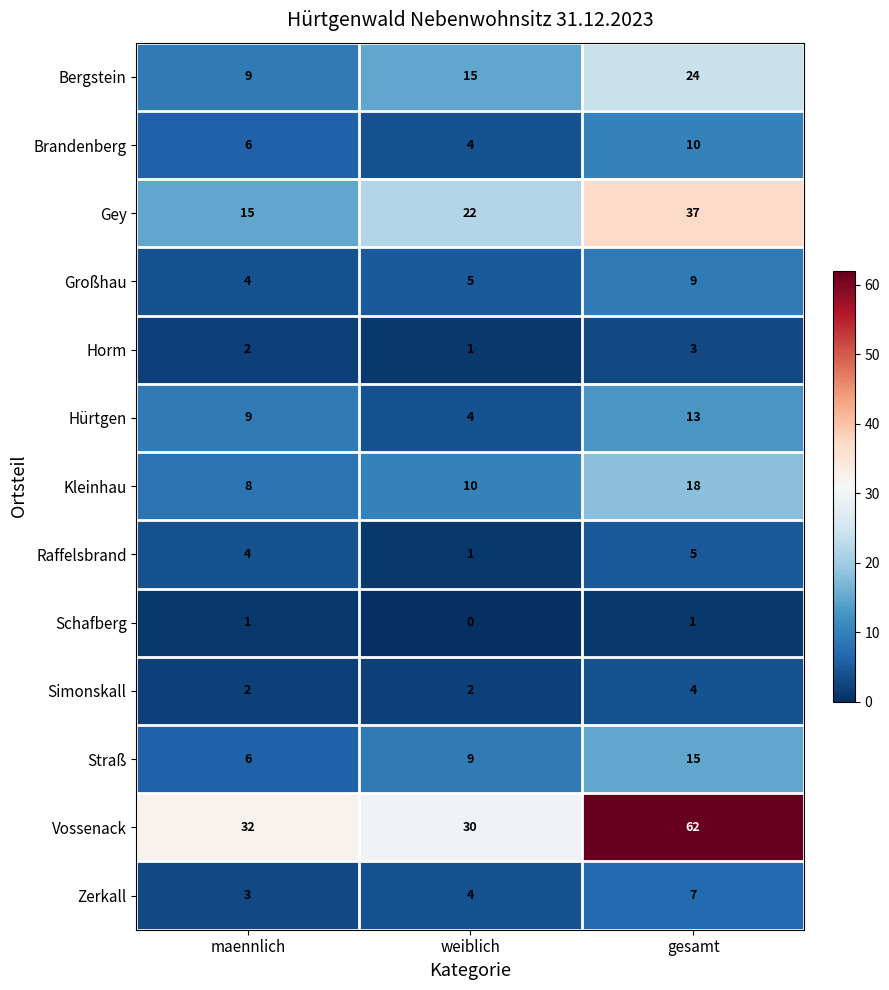

Between maennlich and weiblich, which series saw the biggest shift?

Gey